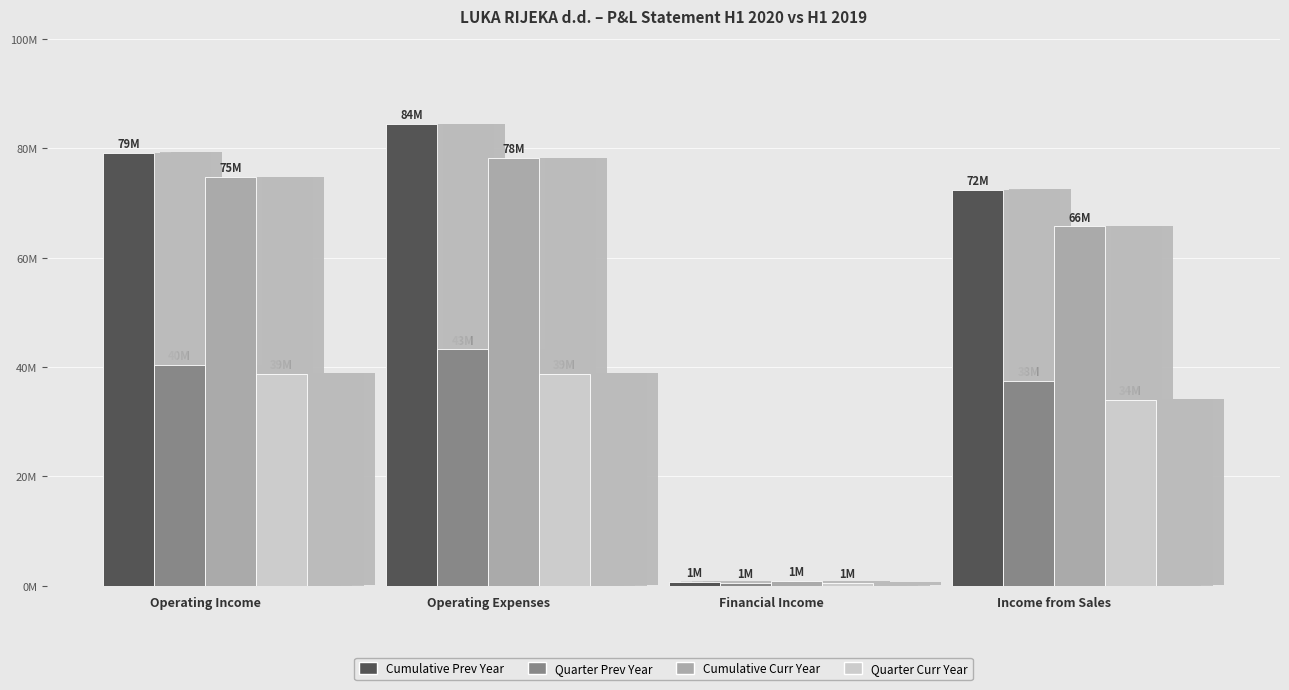

Between Operating Income and Operating Expenses, which series saw the biggest shift?

Cumulative Prev Year